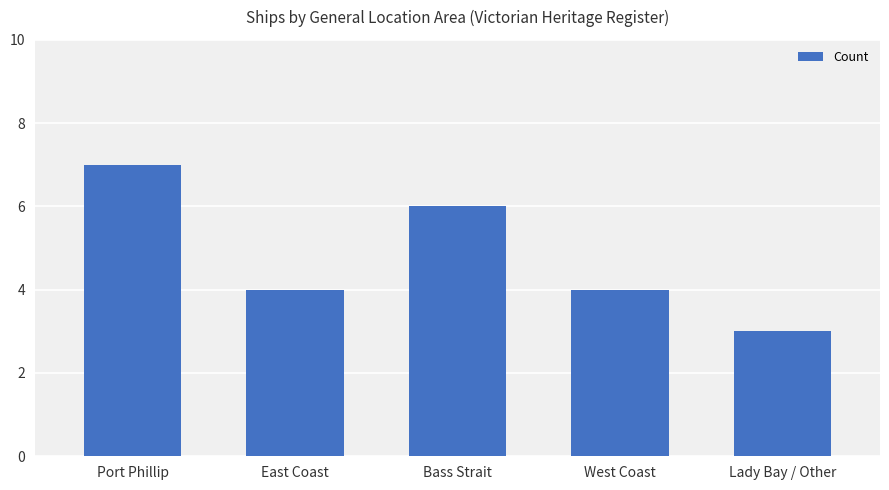

What value does the data have at Port Phillip?

7